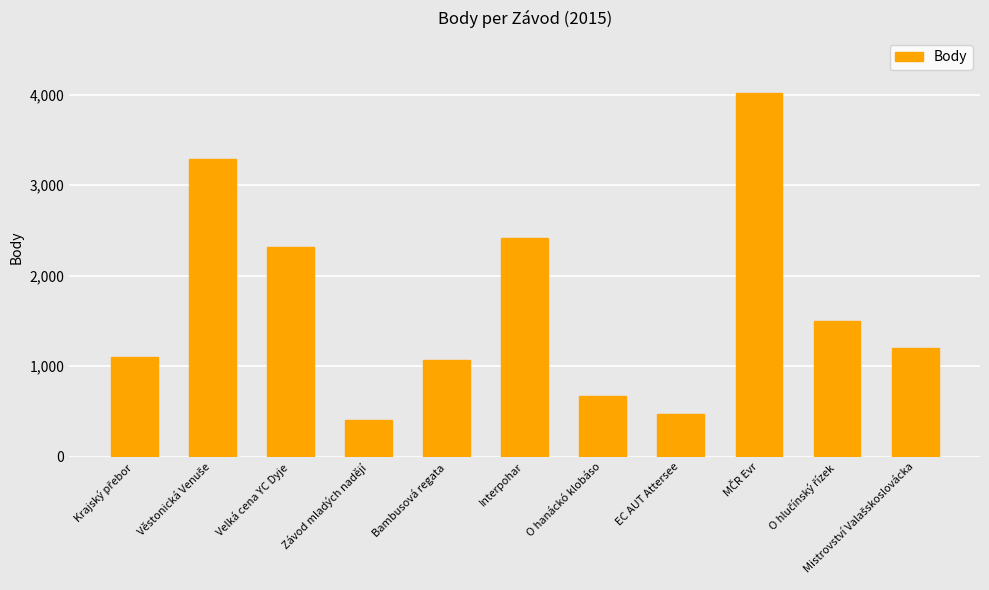

Read the value at Bambusová regata.

1069